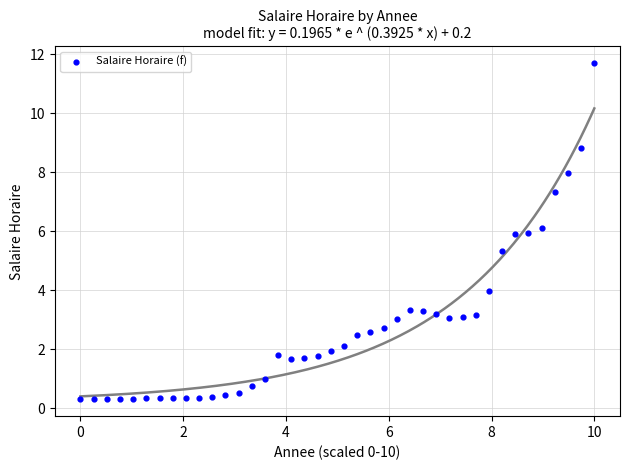

What Y value in the scatter plot is closest to 5?

5.3